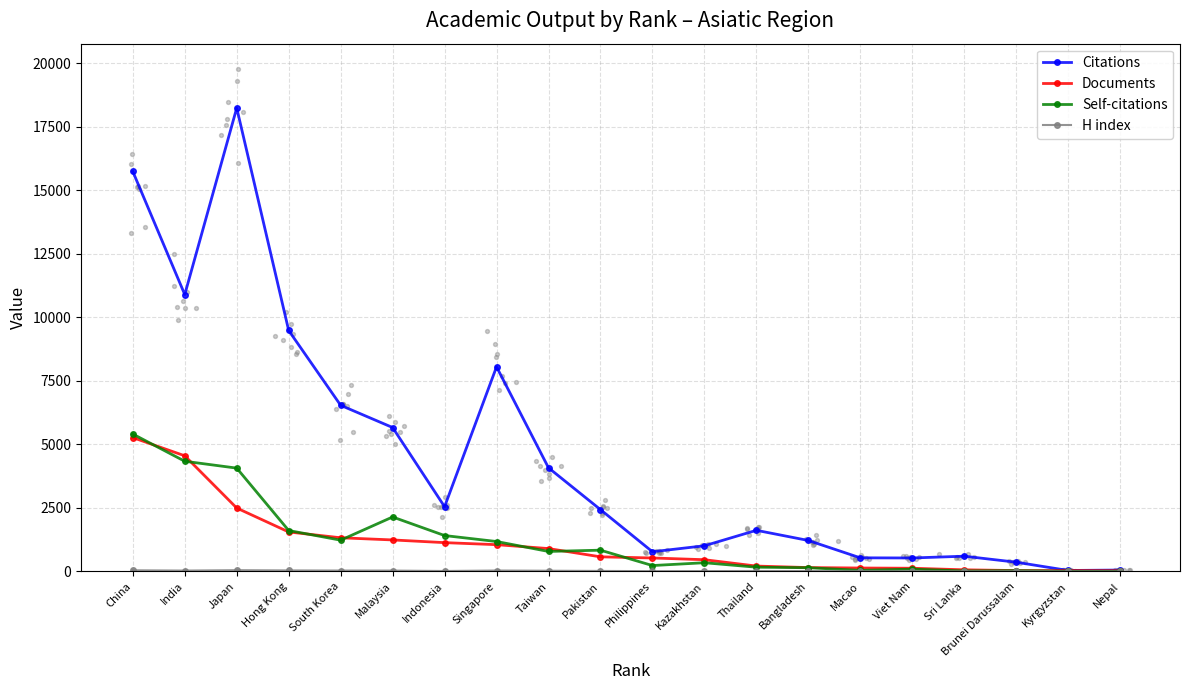

At how many categories does at least one series exceed 16763?

1